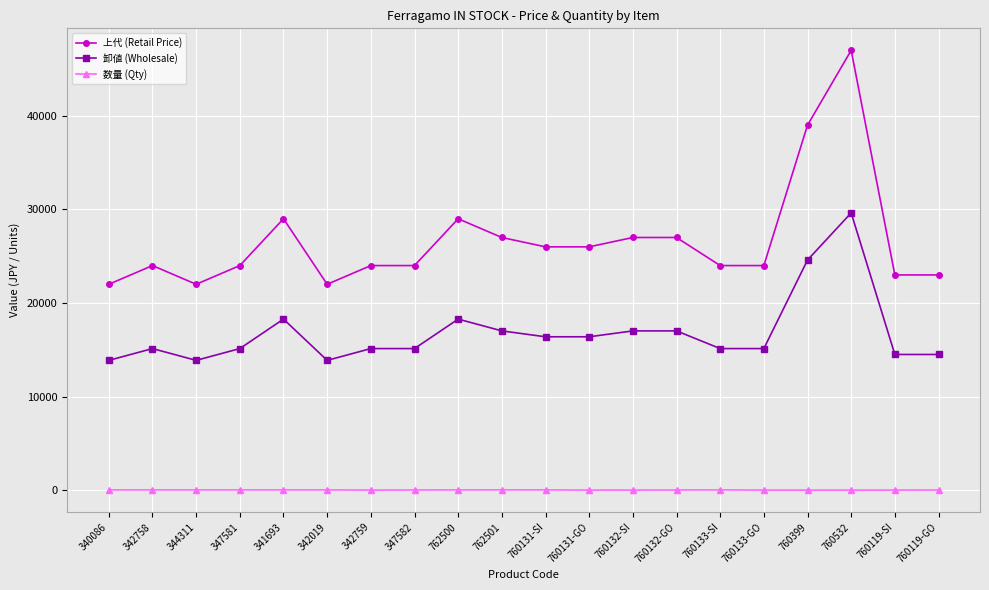

What is the difference between the maximum and minimum values in the 数量 (Qty) series?

29